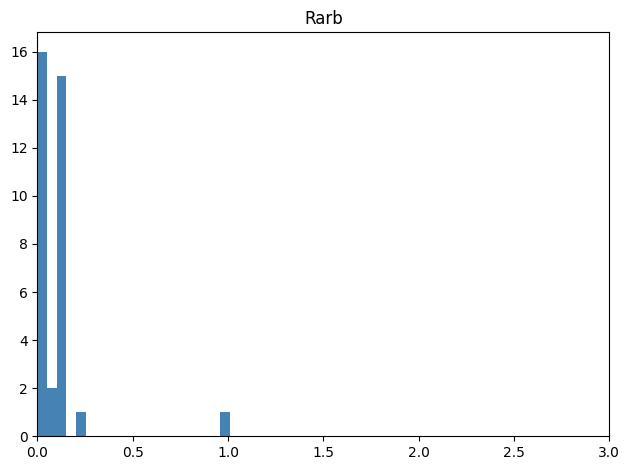

Around what value on the x-axis is the tallest bar? Give the approximate position of its centre, as read against the axis.

0.05